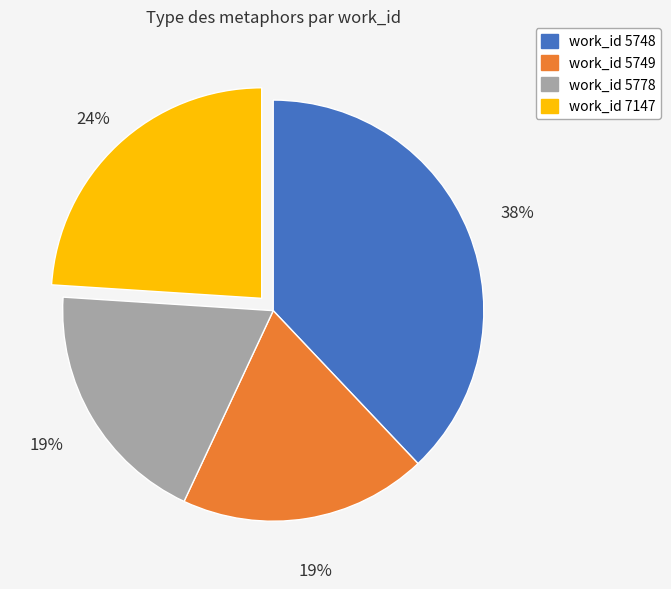

Is there any slice that represents more than half of the pie?

No